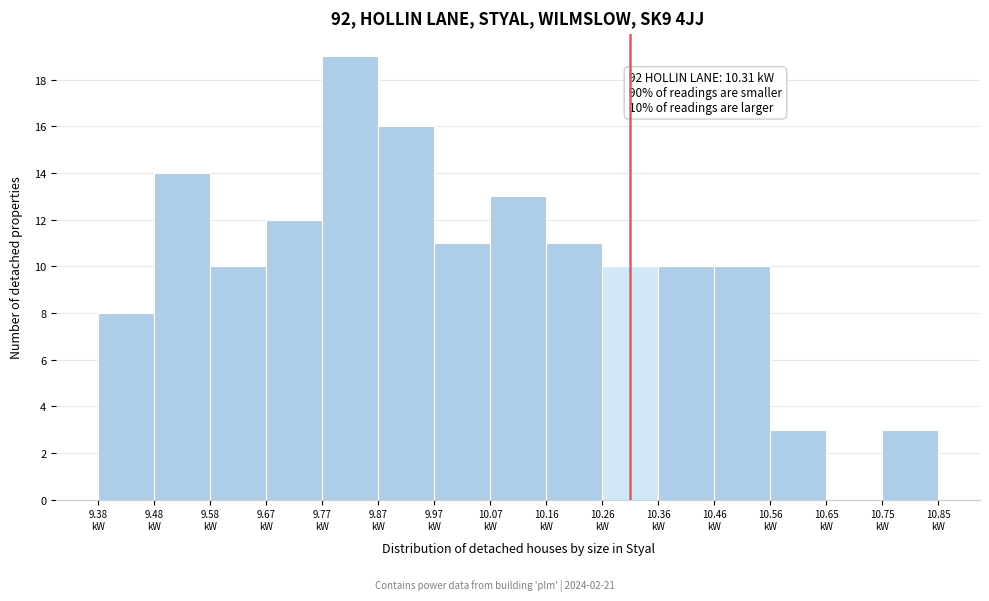

Which range on the x-axis has the tallest bar?

9.772 to 9.870